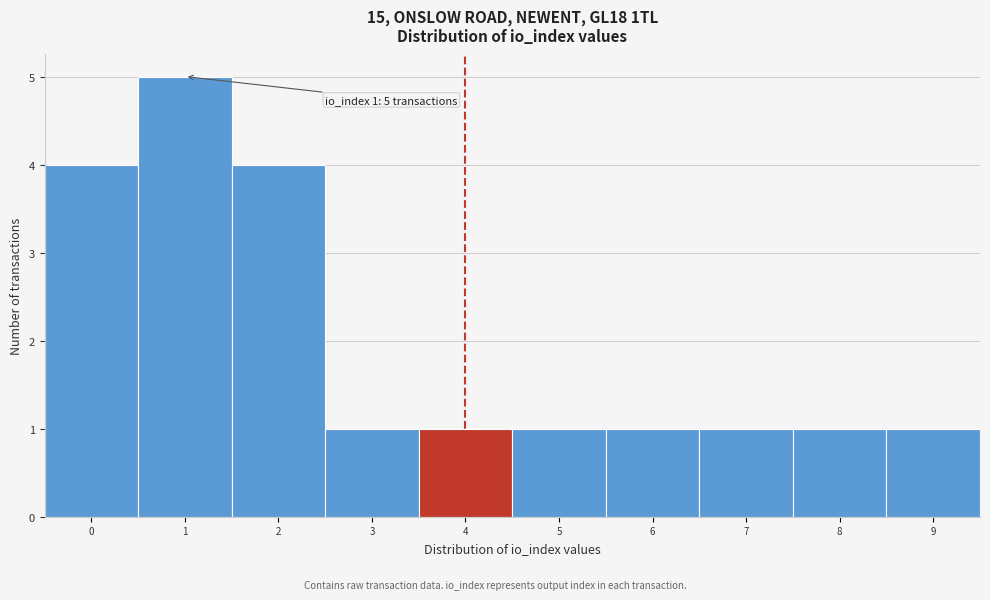

Which range on the x-axis has the tallest bar?

0.5 to 1.5